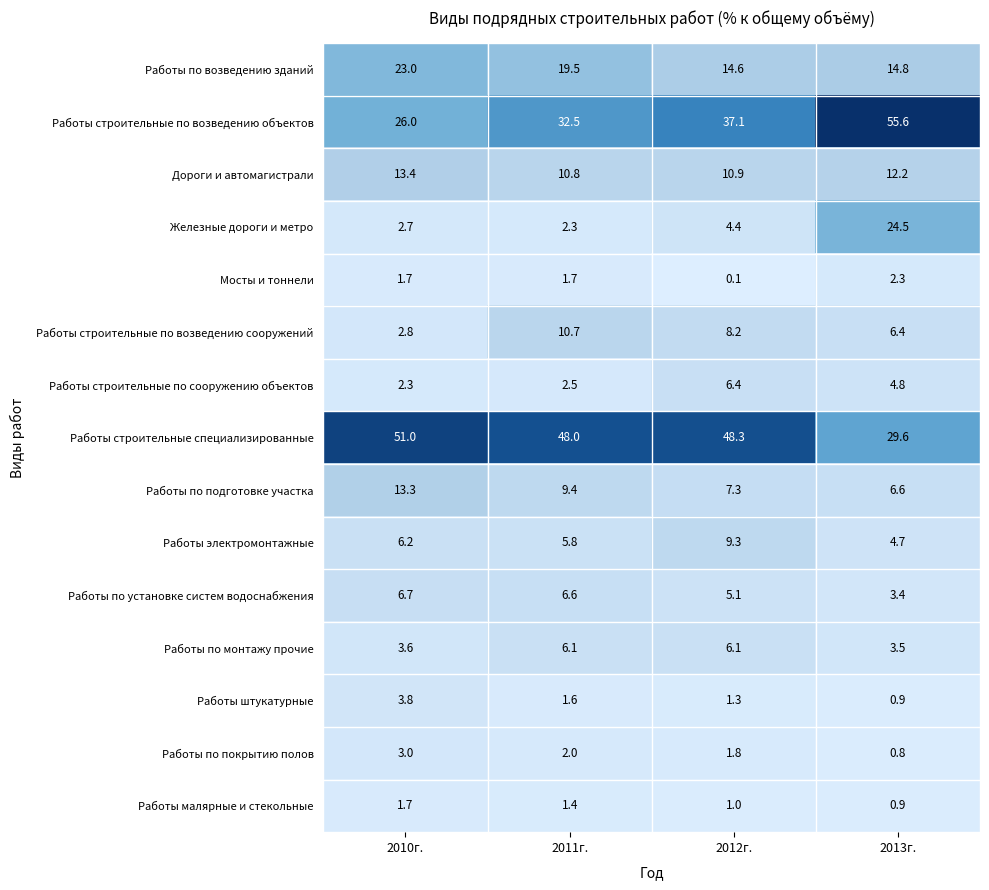

Which series has the largest range (max minus min)?

Работы строительные по возведению объектов